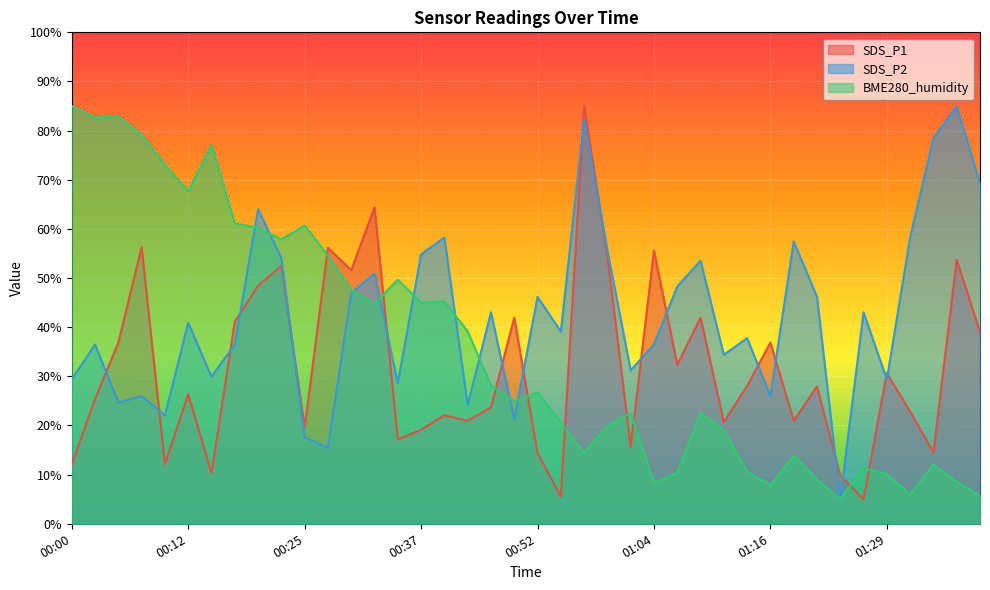

Reading left to right, transcribe all the data shown in this chart.

SDS_P1: 00:00=12.1	00:02=25.4	00:05=36.9	00:07=56.3	00:10=12.1	00:12=26.4	00:15=10.3	00:18=41.1	00:20=48.5	00:23=52.5	00:25=19.6	00:27=56.2	00:30=51.6	00:32=64.4	00:35=17.2	00:37=19.1	00:40=22.1	00:42=20.9	00:47=23.7	00:50=41.9	00:52=14.4	00:54=5.5	00:57=85.0	00:59=54.4	01:02=15.7	01:04=55.6	01:07=32.4	01:09=41.9	01:12=20.7	01:14=28.1	01:16=36.9	01:19=20.9	01:21=28.0	01:24=9.8	01:26=5.0	01:29=30.7	01:31=22.8	01:33=14.6	01:36=53.7	01:38=39.0
SDS_P2: 00:00=29.4	00:02=36.5	00:05=24.7	00:07=26.0	00:10=22.0	00:12=40.9	00:15=29.9	00:18=36.5	00:20=64.0	00:23=54.0	00:25=17.6	00:27=15.5	00:30=47.0	00:32=50.9	00:35=28.6	00:37=54.8	00:40=58.2	00:42=24.1	00:47=43.0	00:50=21.3	00:52=46.2	00:54=39.1	00:57=82.4	00:59=55.6	01:02=31.2	01:04=36.5	01:07=48.3	01:09=53.5	01:12=34.4	01:14=37.8	01:16=26.0	01:19=57.5	01:21=46.2	01:24=5.0	01:26=43.0	01:29=29.4	01:31=58.2	01:33=78.4	01:36=85.0	01:38=69.3
BME280_humidity: 00:00=85.0	00:02=82.7	00:05=82.9	00:07=79.2	00:10=73.1	00:12=67.7	00:15=77.0	00:18=61.1	00:20=60.2	00:23=57.9	00:25=60.7	00:27=54.6	00:30=47.6	00:32=44.8	00:35=49.7	00:37=45.0	00:40=45.2	00:42=39.2	00:47=28.2	00:50=24.9	00:52=26.8	00:54=20.7	00:57=14.4	00:59=20.0	01:02=22.5	01:04=8.3	01:07=10.4	01:09=22.5	01:12=19.0	01:14=10.6	01:16=7.8	01:19=13.9	01:21=9.0	01:24=5.0	01:26=11.3	01:29=10.1	01:31=5.9	01:33=12.0	01:36=8.5	01:38=5.7